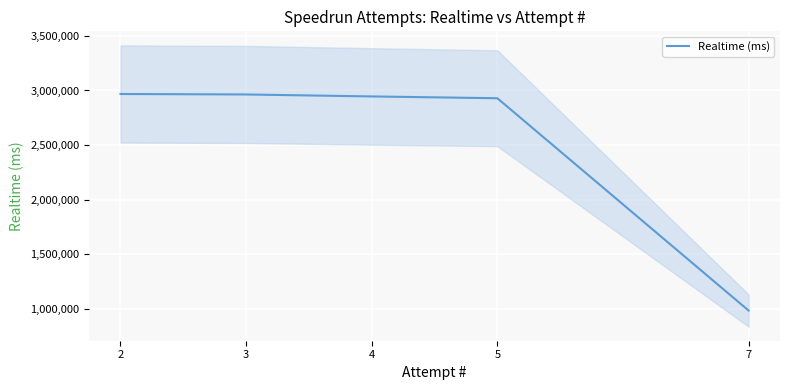

Which has a higher value, 7 or 2?

2